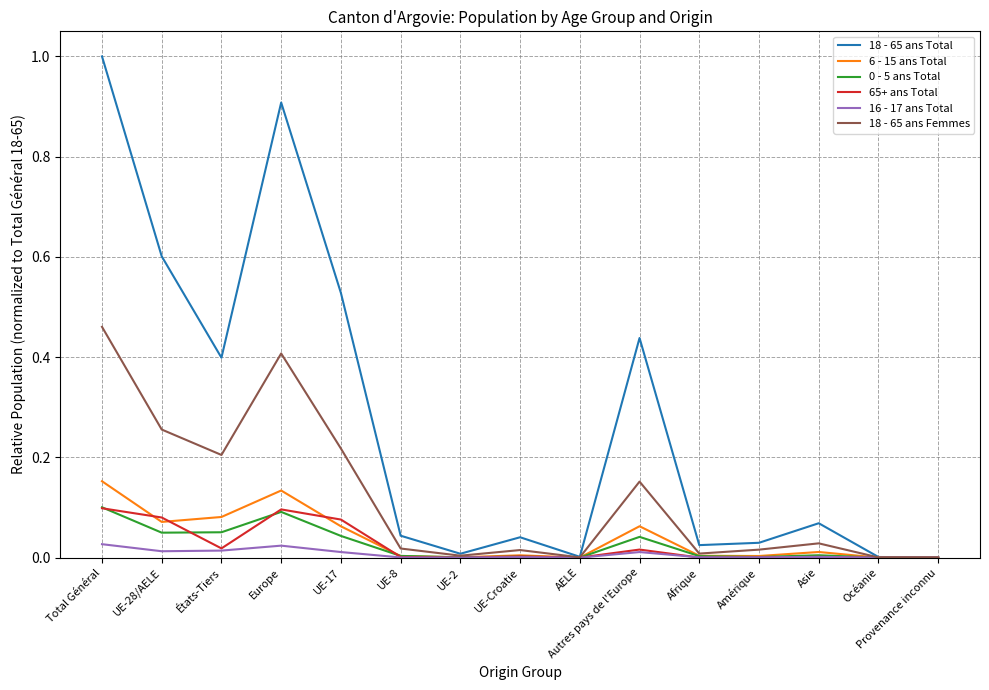

True or false: 18 - 65 ans Femmes has a value of 0.1 at États-Tiers.

False